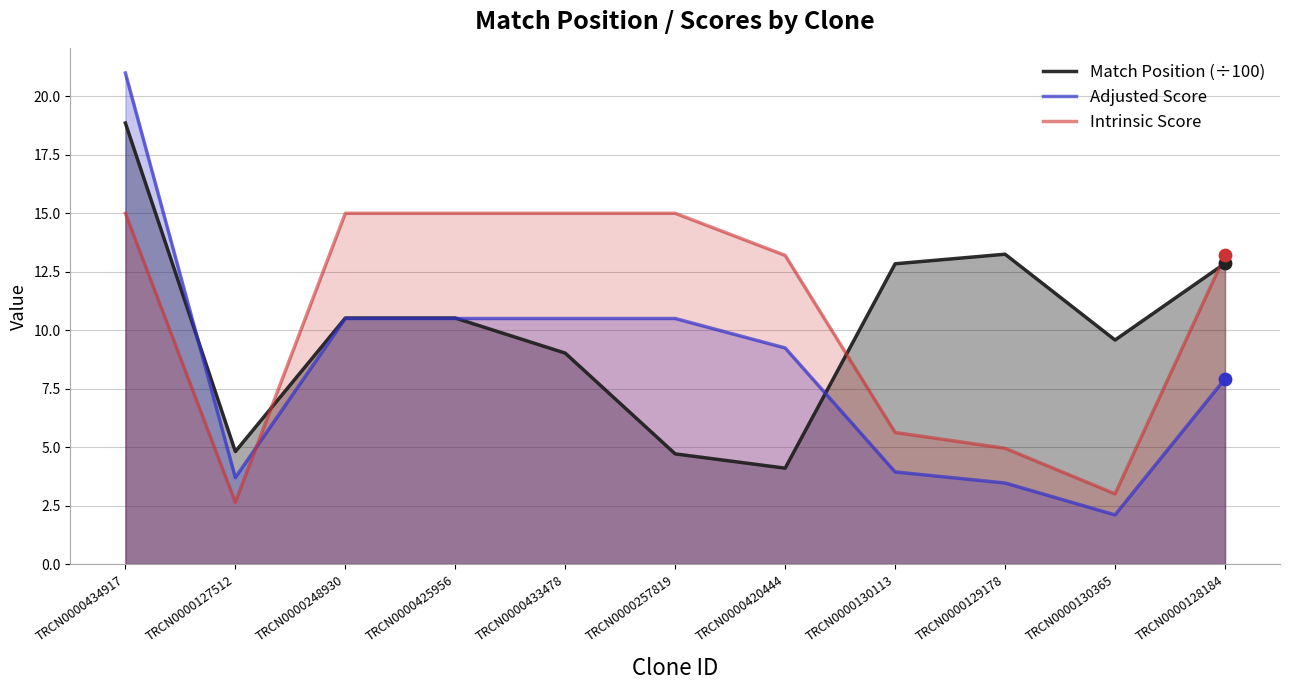

Is the value of Intrinsic Score at TRCN0000128184 greater than the value of Adjusted Score at TRCN0000130365?

Yes